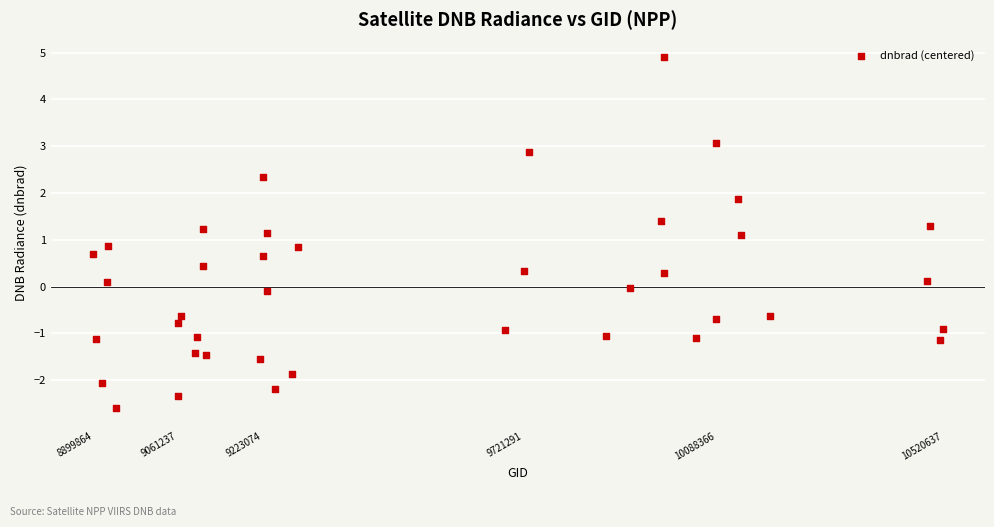

What is the range of Y values (max minus min)?

7.5